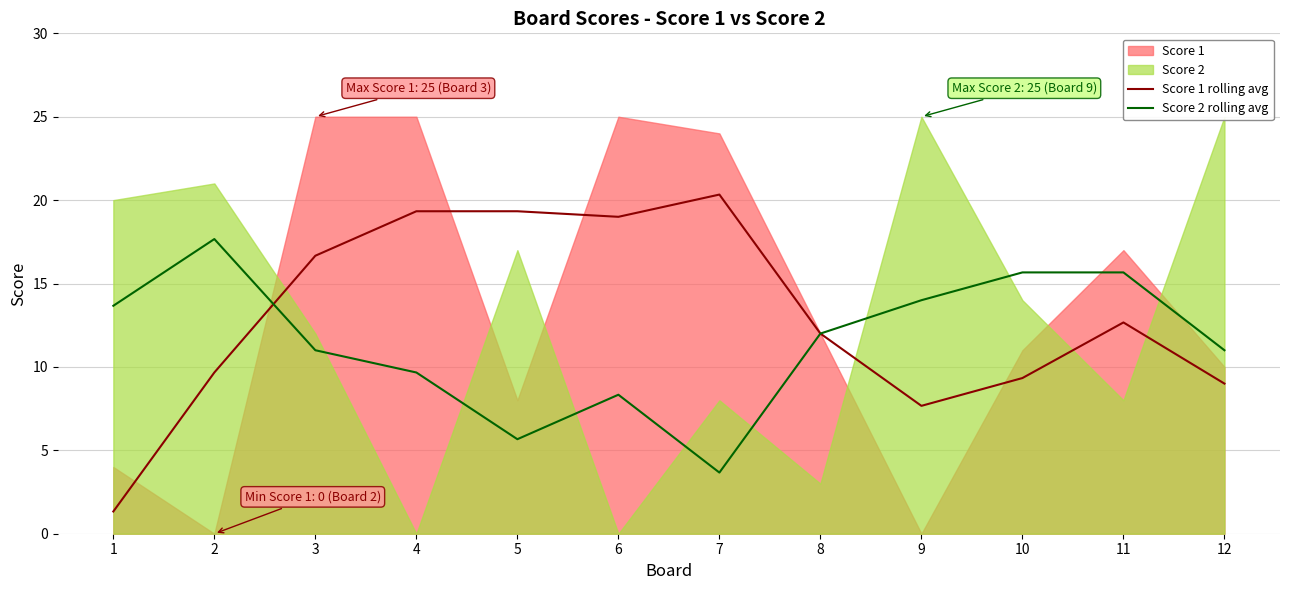

The value of Score 2 rolling avg at 7 is 1.7. True or false?

False